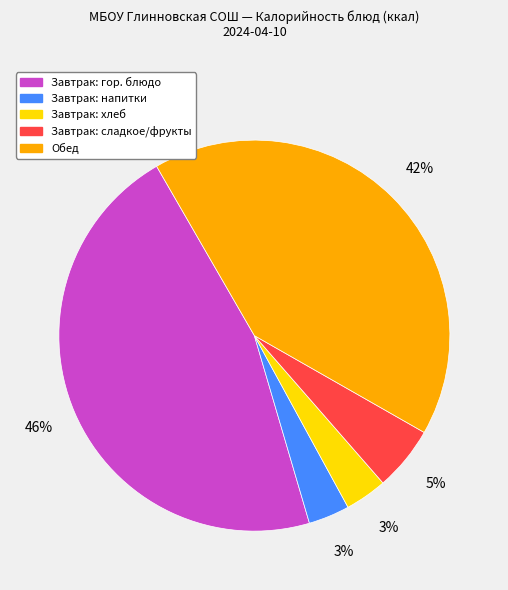

How many segments does this pie chart have?

5